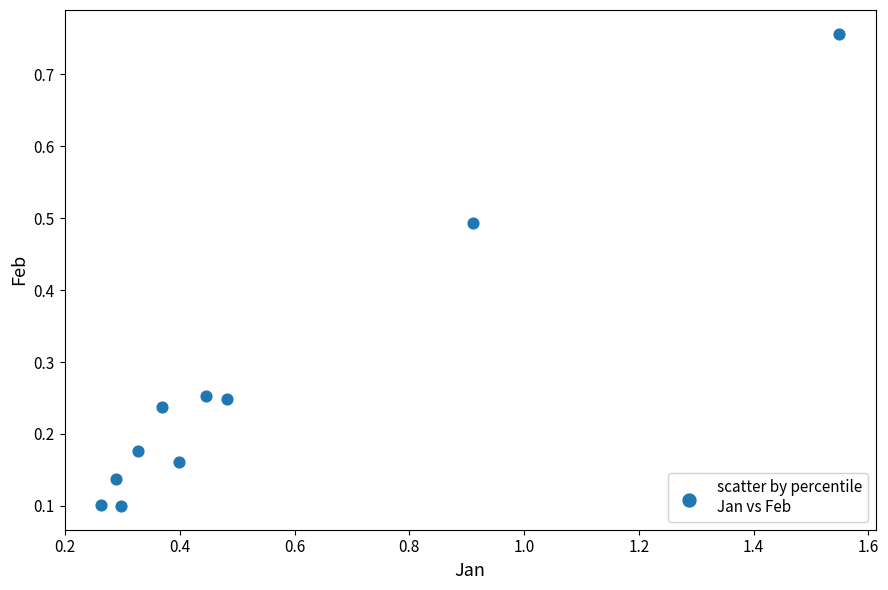

What is the range of X values (max minus min)?

1.3